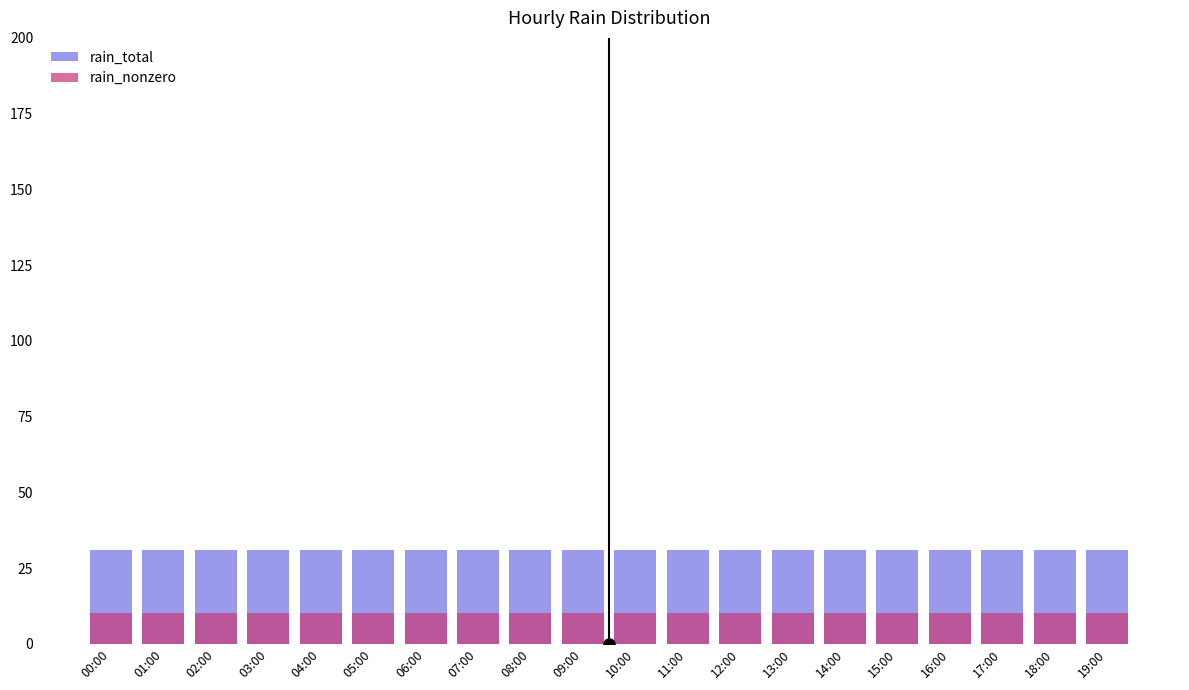

What is the label of the 16th bar from the right?

04:00